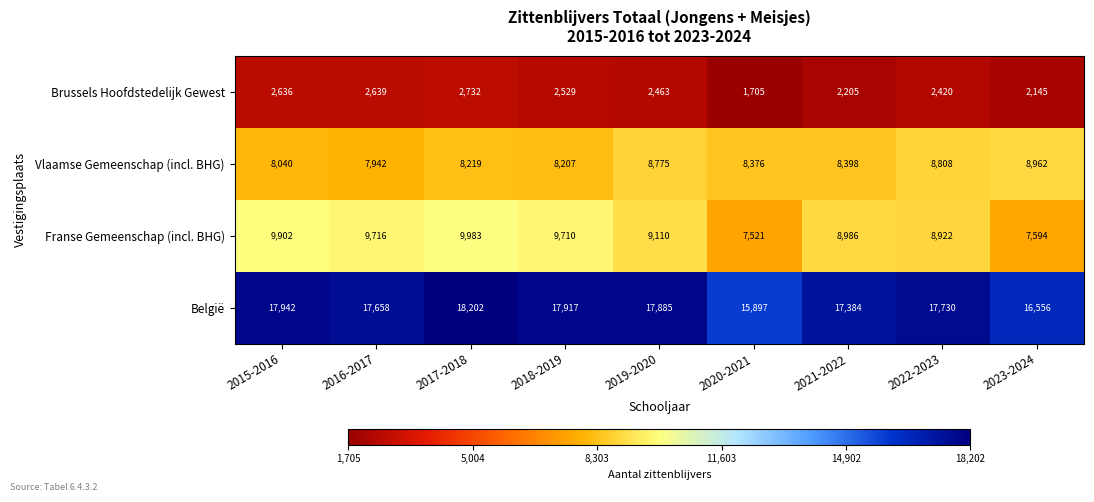

At 2016-2017, list the series in order from largest to smallest.

België, Franse Gemeenschap (incl. BHG), Vlaamse Gemeenschap (incl. BHG), Brussels Hoofdstedelijk Gewest